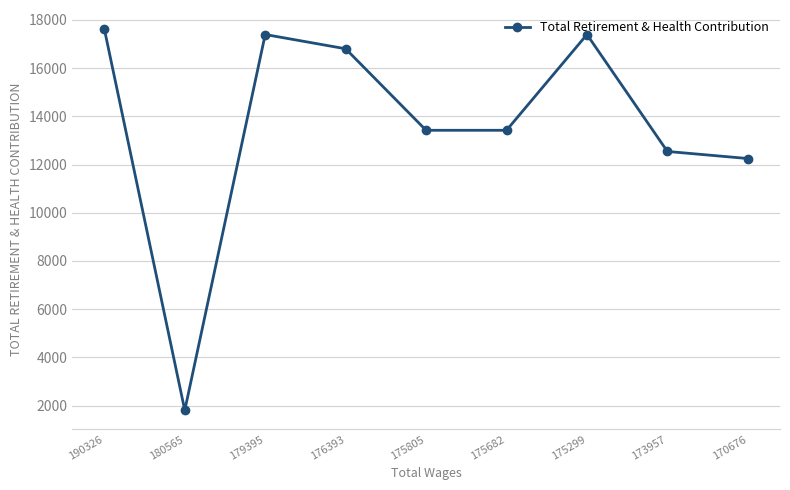

Where is the data nearest to the value 9713?

170676